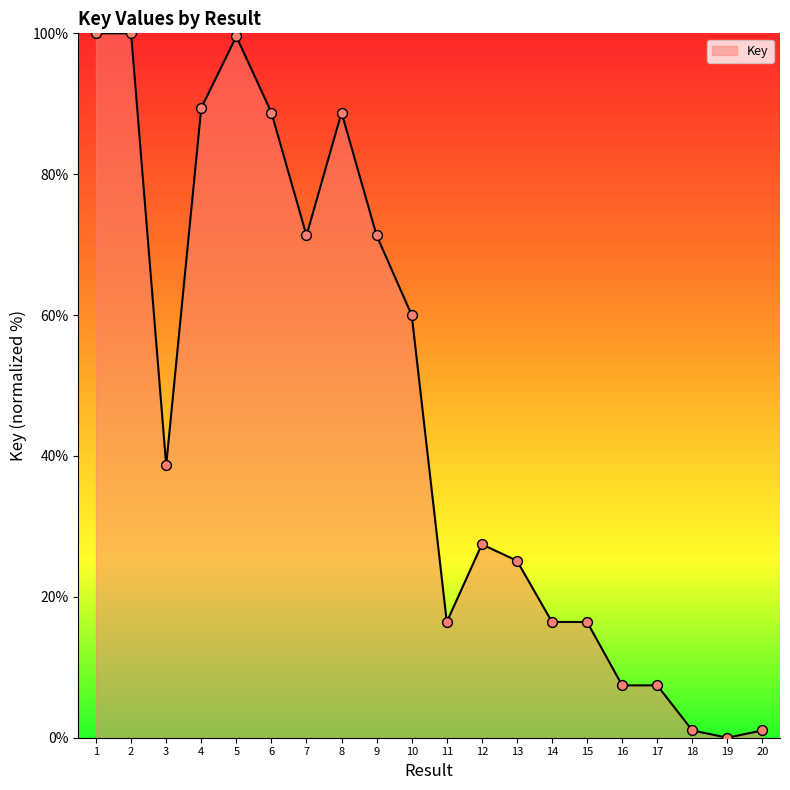

What is the change in value from 4 to 8?

-0.6